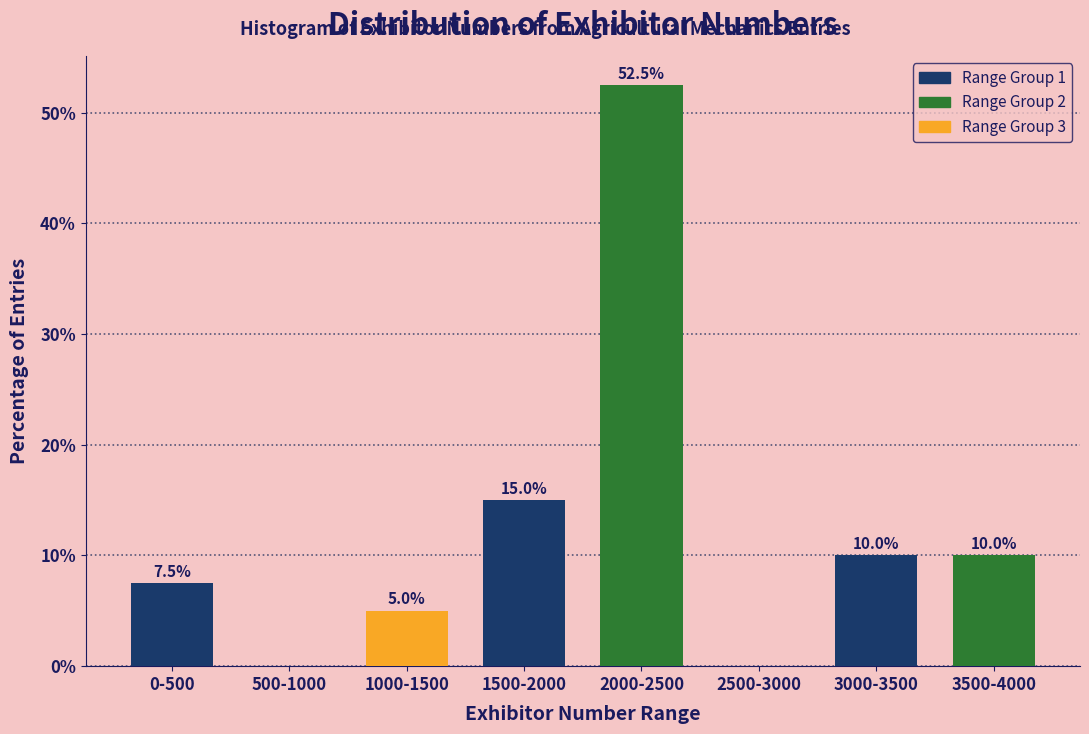

Reading left to right, extract all data points from this chart.

0-500=7.5	500-1000=0.0	1000-1500=5.0	1500-2000=15.0	2000-2500=52.5	2500-3000=0.0	3000-3500=10.0	3500-4000=10.0